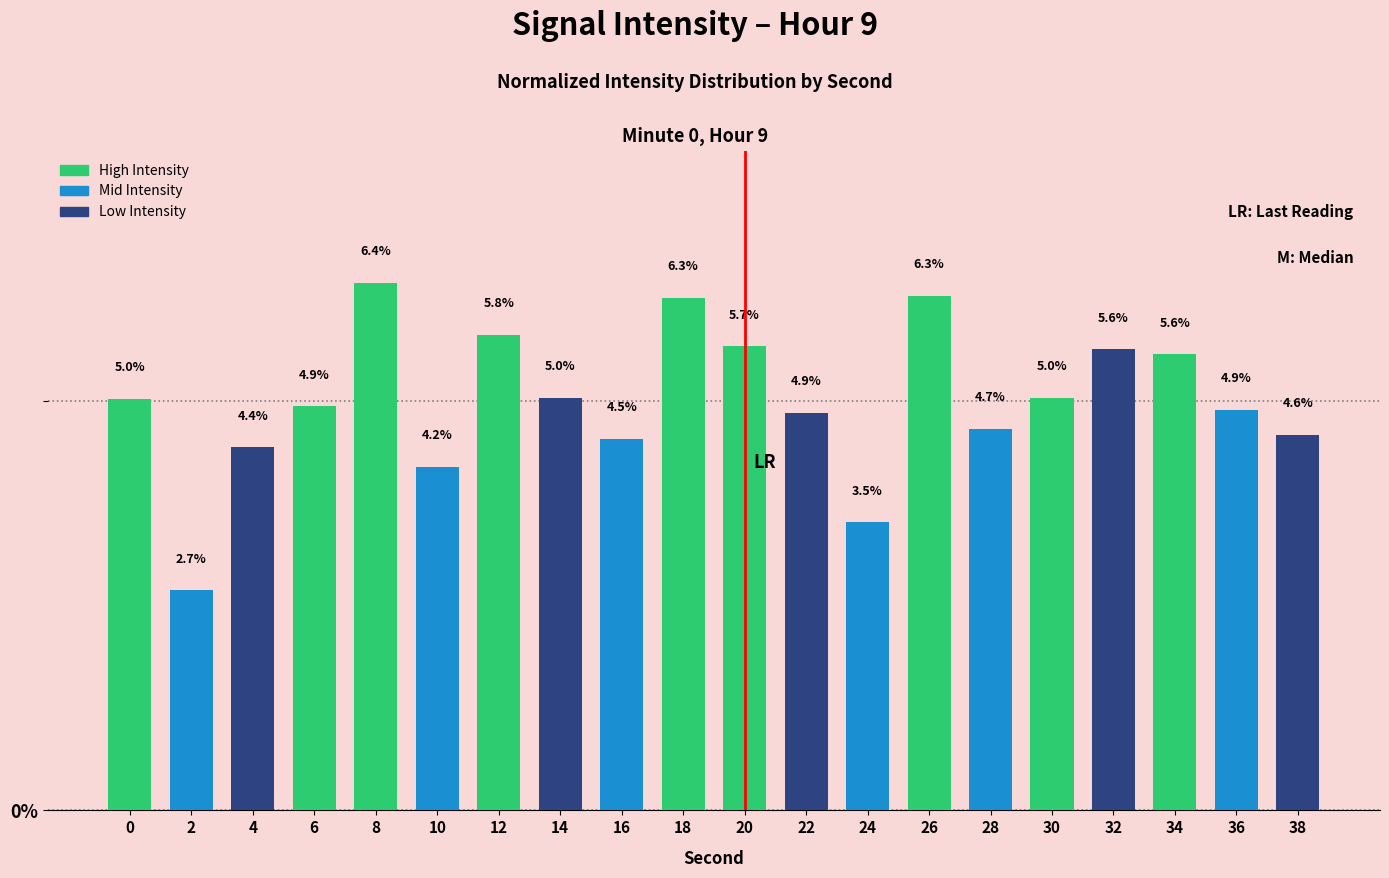

Reading left to right, extract all data points from this chart.

5.0	2.7	4.4	4.9	6.4	4.2	5.8	5.0	4.5	6.3	5.7	4.9	3.5	6.3	4.7	5.0	5.6	5.6	4.9	4.6